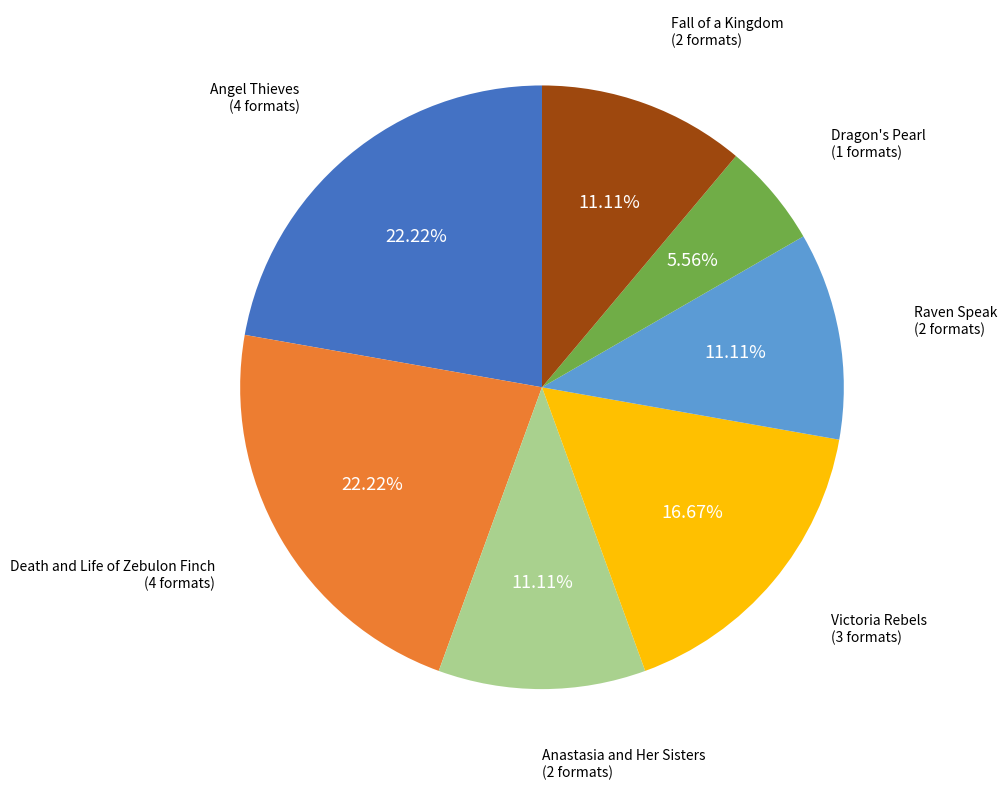

What percentage is NOT represented by Death and Life of Zebulon Finch?

77.8%